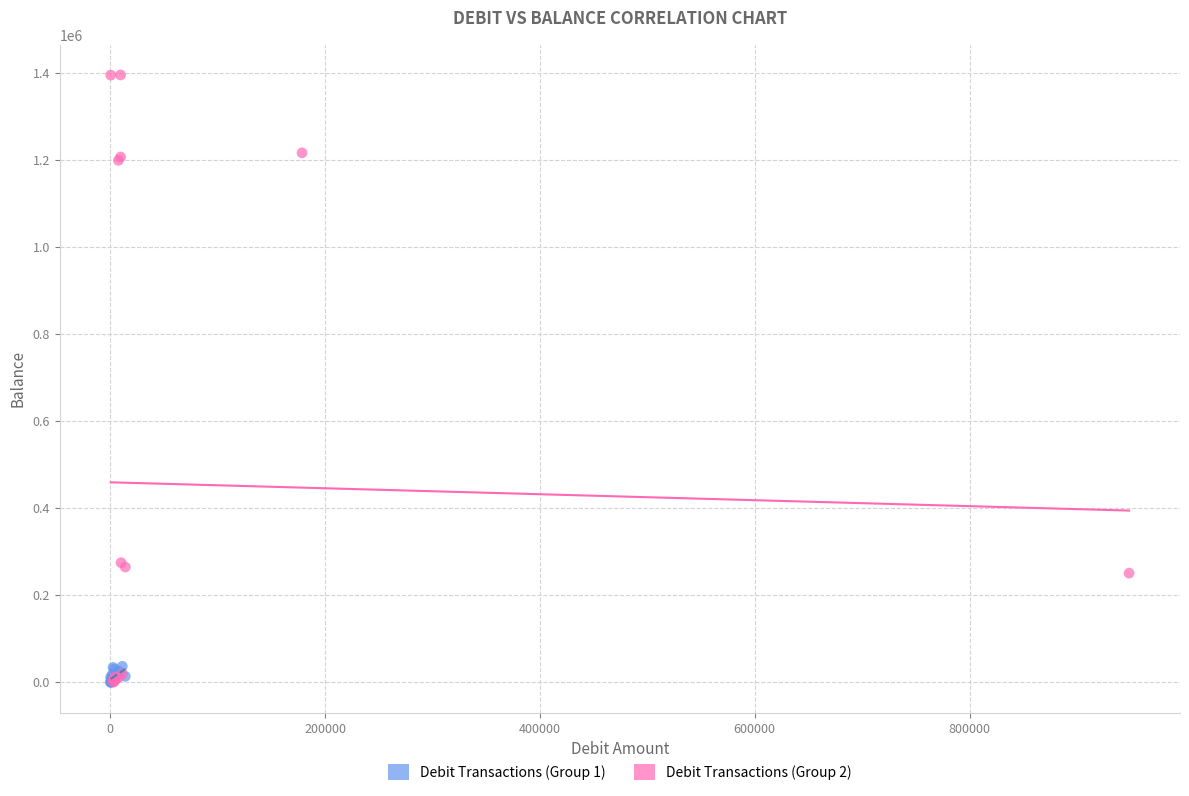

Which series has the widest spread of Y values?

Debit Transactions (Group 2)